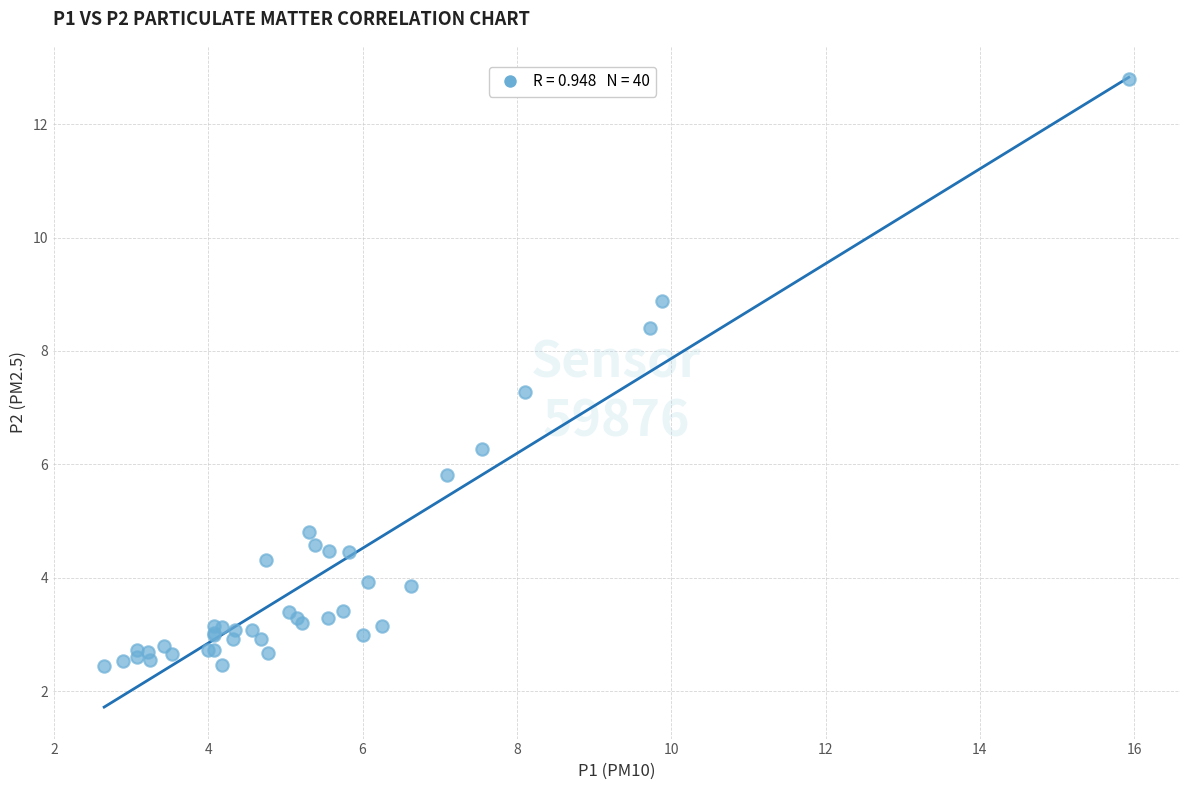

What Y value in the scatter plot is closest to 7?

7.3